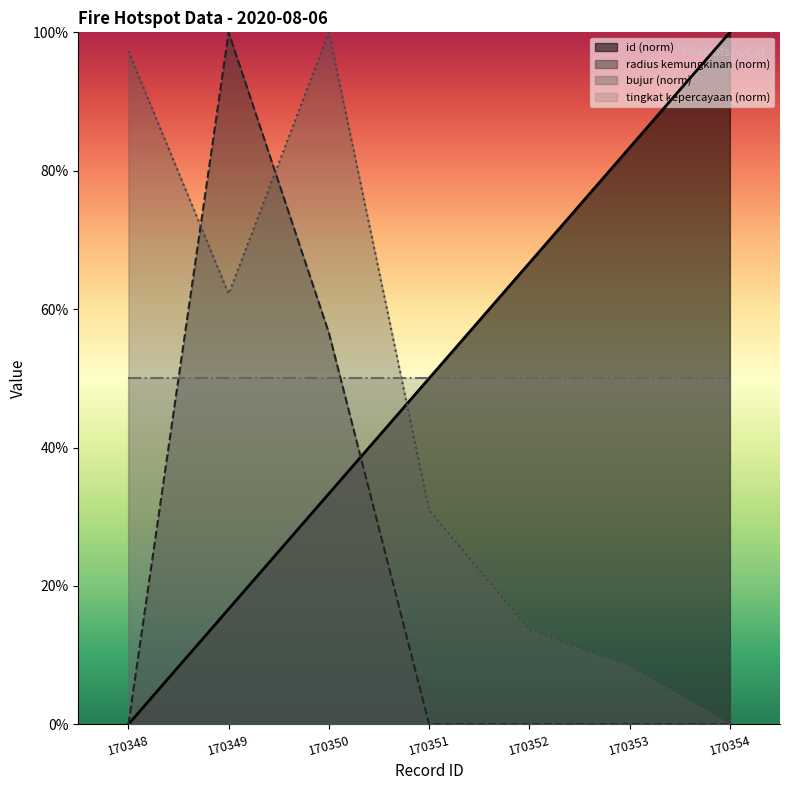

At which label does id first exceed 50?

170352